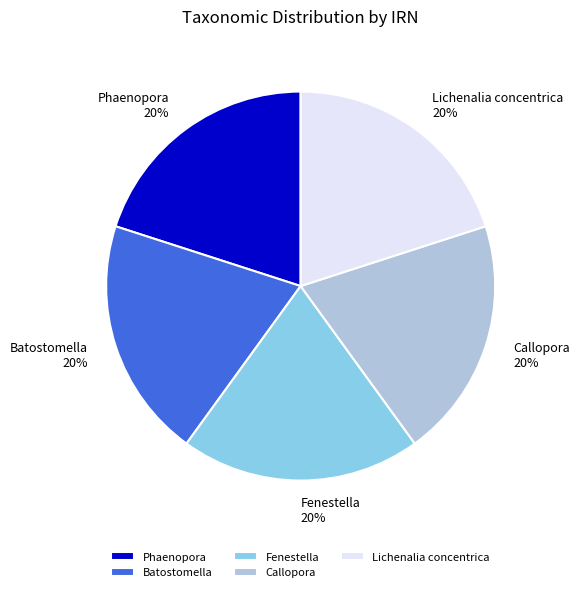

Does Callopora account for over 50% of the chart?

No